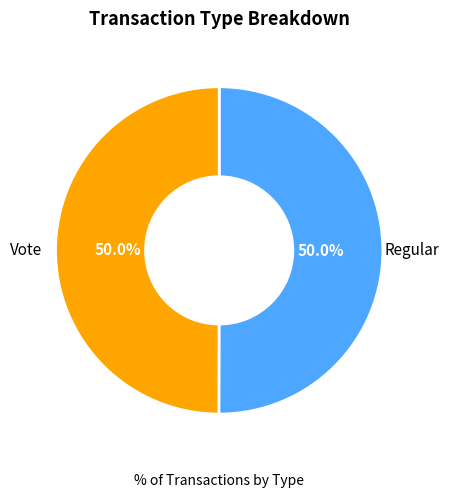

Count the number of slices in the pie.

2